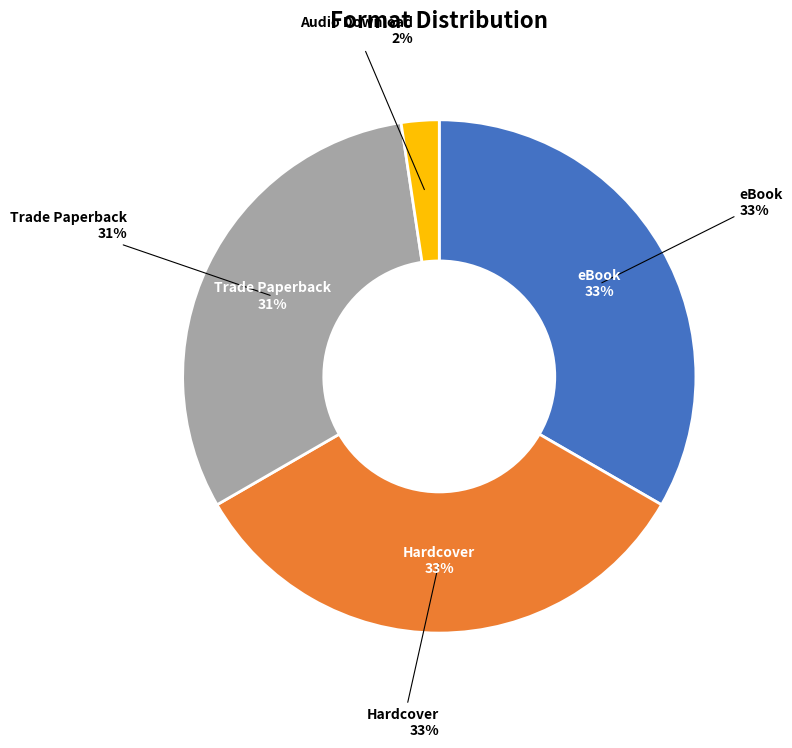

To the nearest percent, what portion does Hardcover represent?

33%